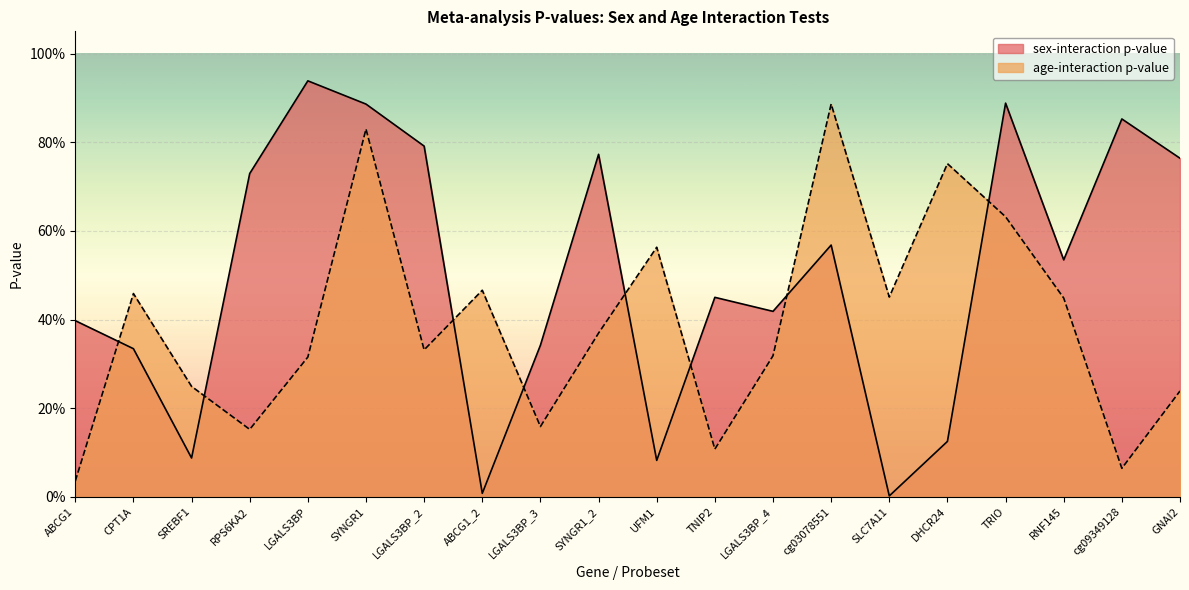

List the series in order of their overall mean, highest first.

sex-interaction p-value, age-interaction p-value